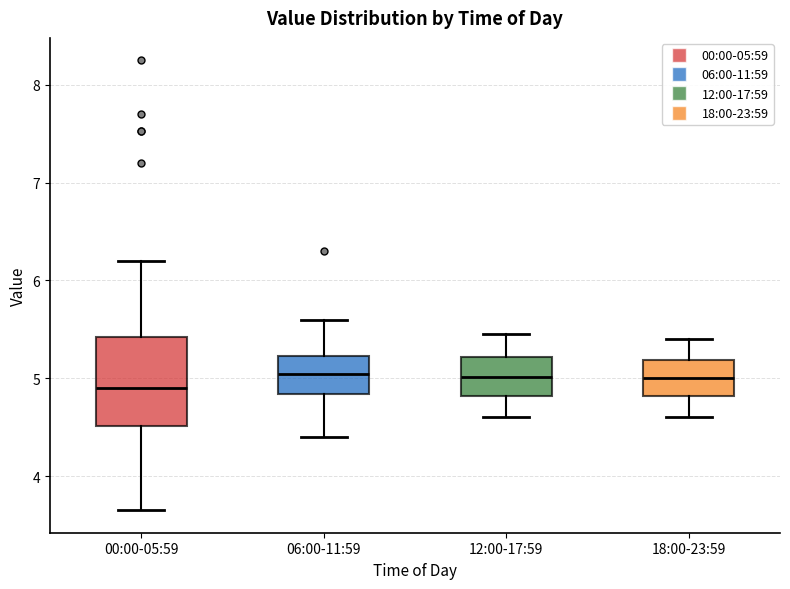

Reading left to right, read every box against the y-axis: the position of its median line, the range the box covers, and the ends of its whiskers. The values are not printed on the chart, so give them approximately, as read against the axis.

00:00-05:59: median 4.9, box 4.5 to 5.4, whiskers 3.7 to 6.2
06:00-11:59: median 5.0, box 4.8 to 5.2, whiskers 4.4 to 5.6
12:00-17:59: median 5.0, box 4.8 to 5.2, whiskers 4.6 to 5.5
18:00-23:59: median 5.0, box 4.8 to 5.2, whiskers 4.6 to 5.4